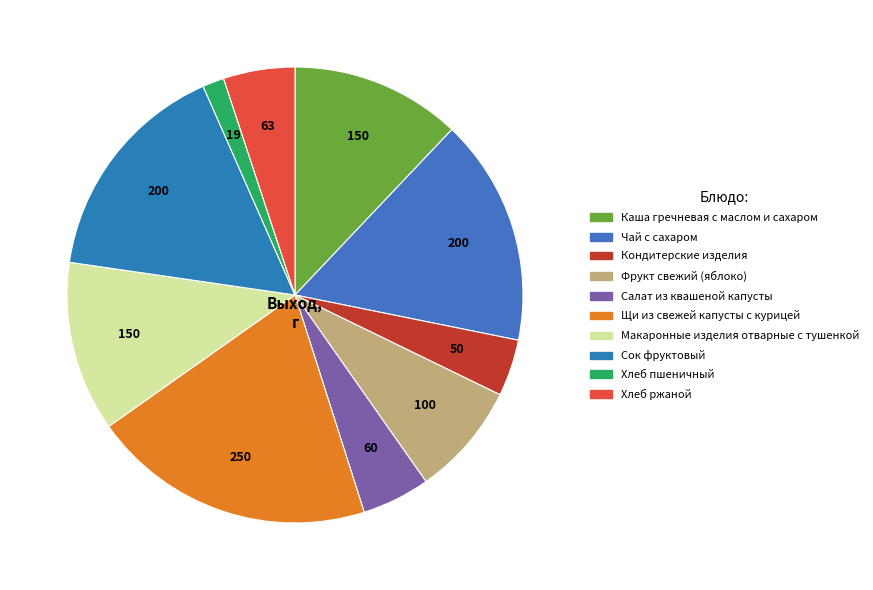

Does Фрукт свежий (яблоко) represent more than half of the total?

No